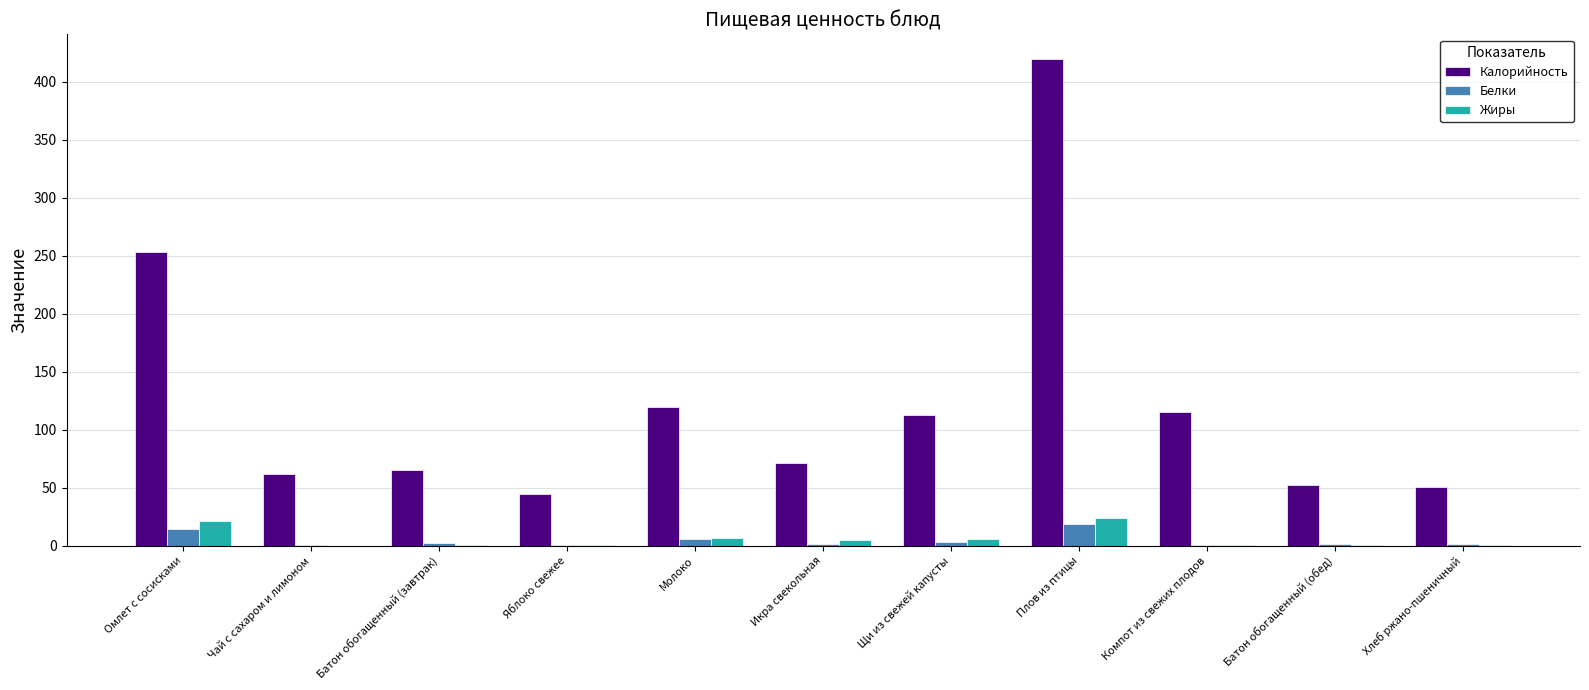

What is the maximum value for Жиры?

23.8